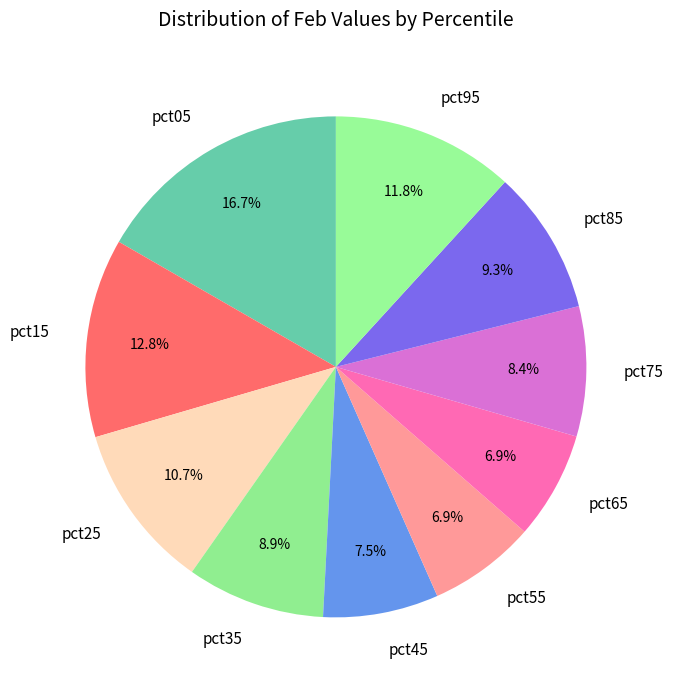

To the nearest percent, what is the difference between the largest and smallest slice percentages?

10%